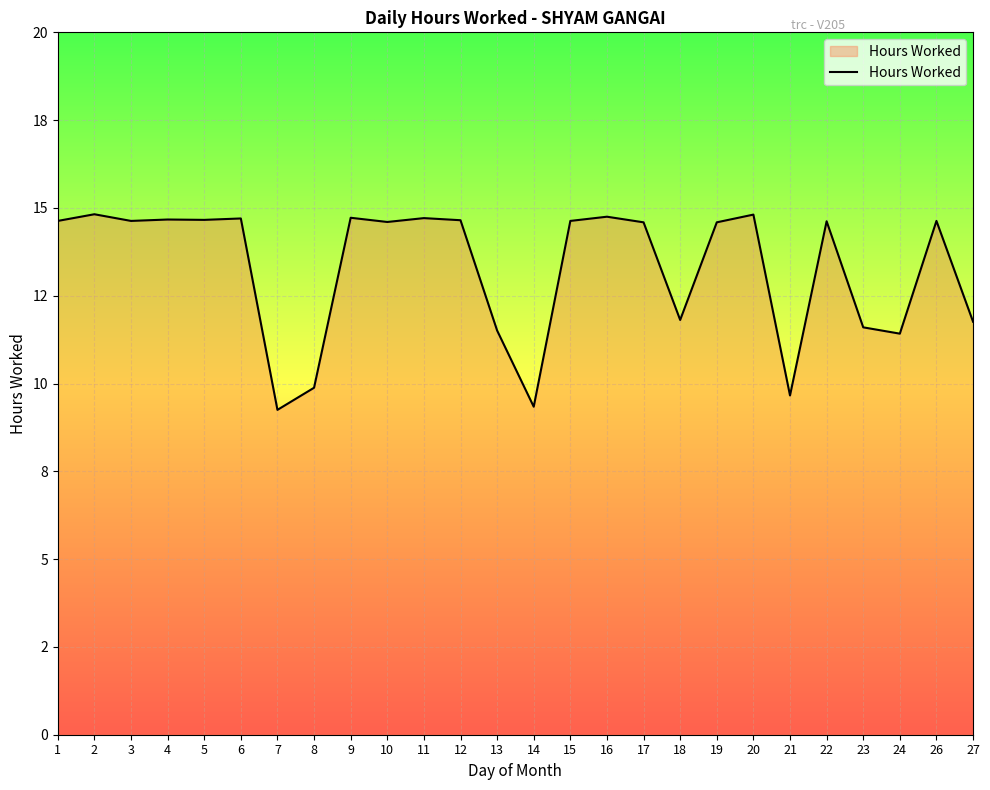

Does the chart display data point markers on the line(s)?

No